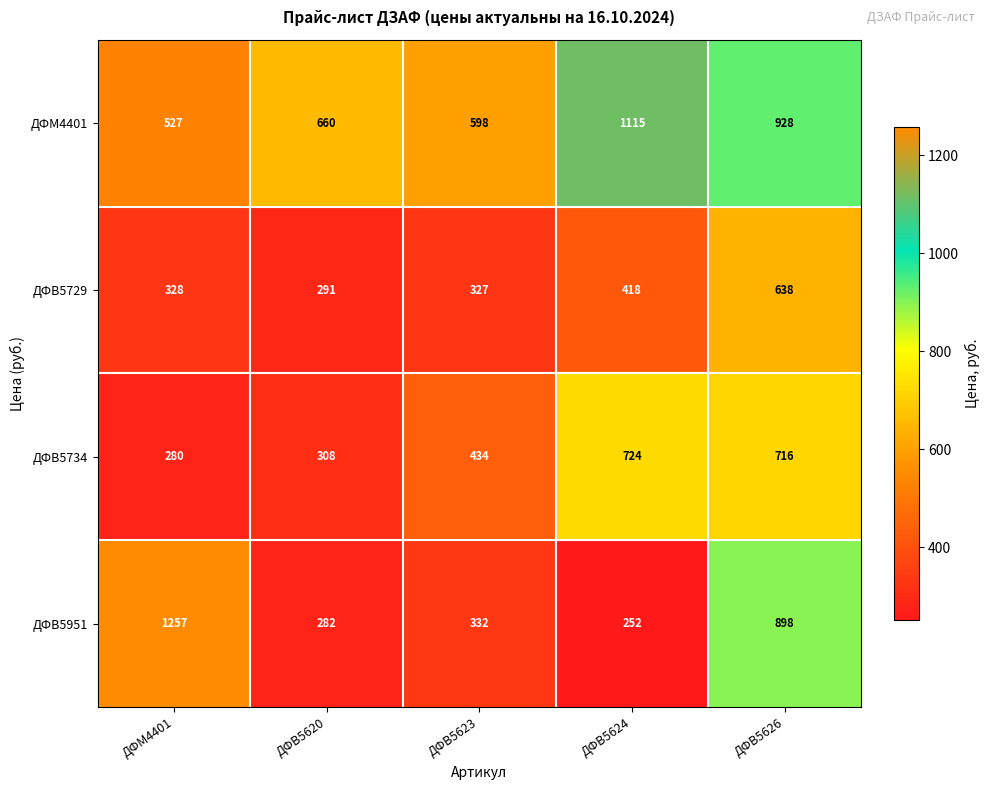

Reading left to right, what are all the values shown in this chart?

ДФМ4401: ДФМ4401=527	ДФВ5620=660	ДФВ5623=598	ДФВ5624=1115	ДФВ5626=928
ДФВ5729: ДФМ4401=328	ДФВ5620=291	ДФВ5623=327	ДФВ5624=418	ДФВ5626=638
ДФВ5734: ДФМ4401=280	ДФВ5620=308	ДФВ5623=434	ДФВ5624=724	ДФВ5626=716
ДФВ5951: ДФМ4401=1257	ДФВ5620=282	ДФВ5623=332	ДФВ5624=252	ДФВ5626=898